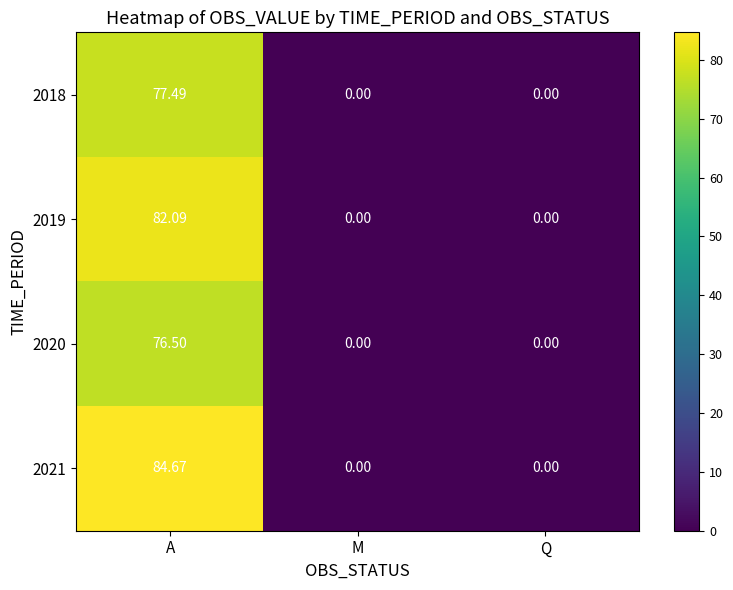

At which label does 2020 reach its peak?

A